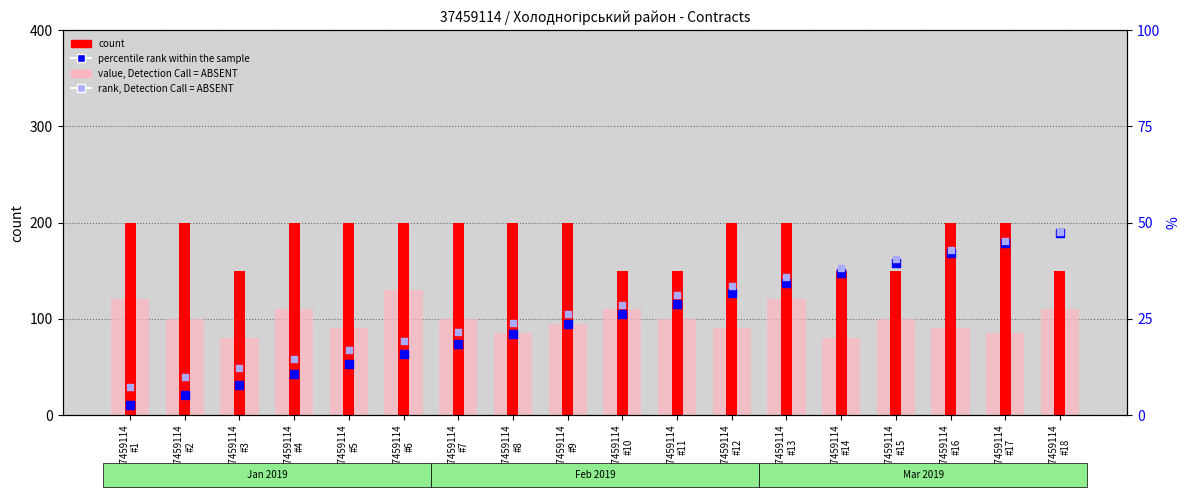

Which series reaches the minimum Y coordinate?

percentile rank within the sample